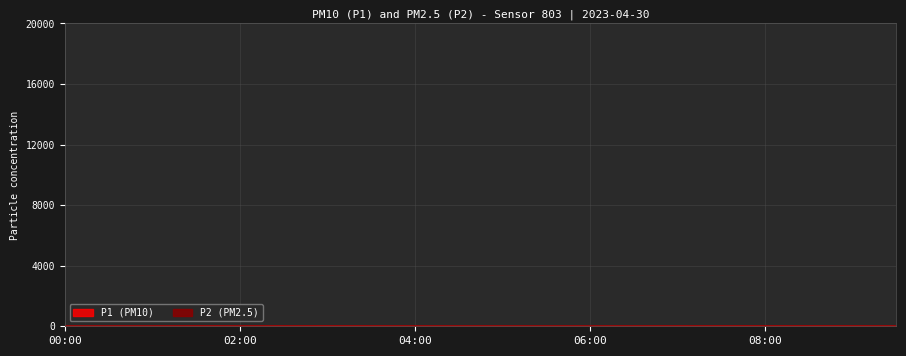

What is the difference between the maximum and second lowest values in the P2 series?

3.4